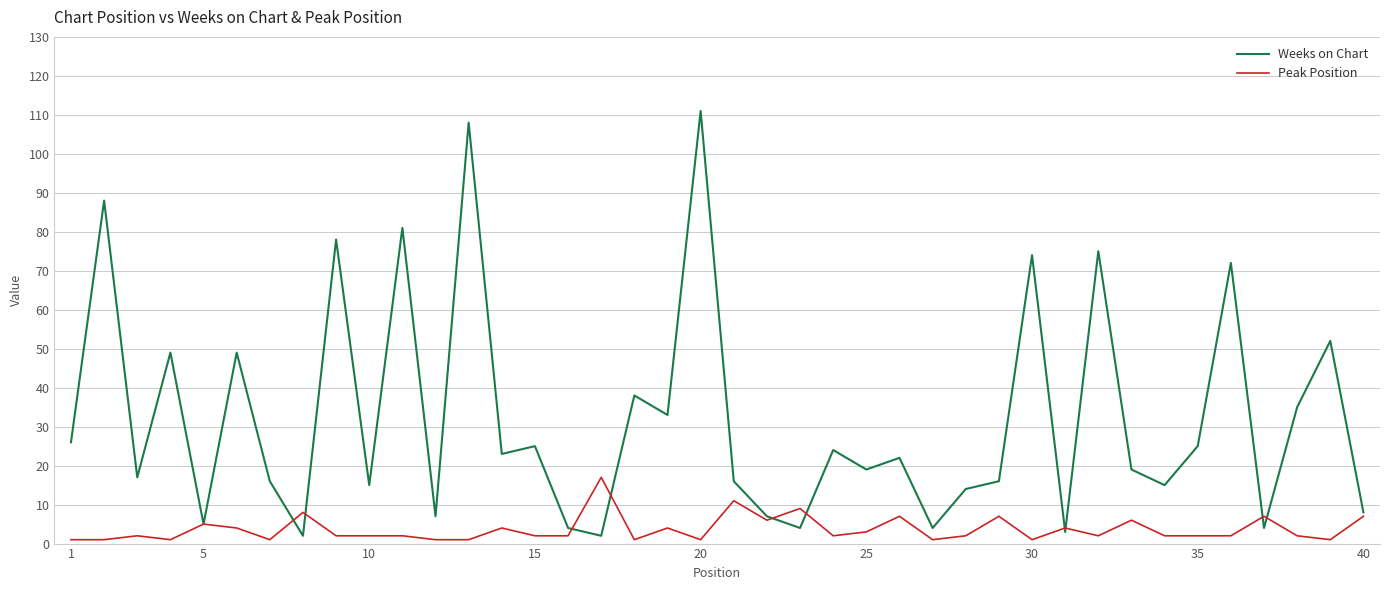

What are all the series names shown in the legend?

Weeks on Chart, Peak Position